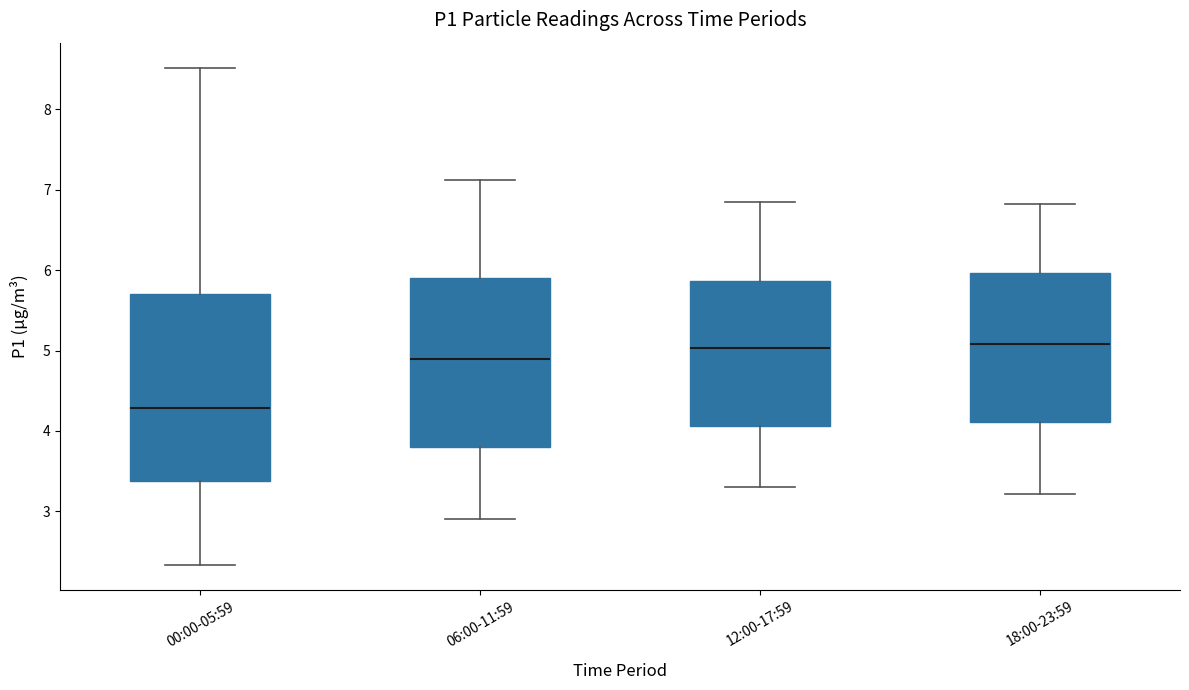

Comparing the boxes themselves (not the whiskers), which one is the tallest?

00:00-05:59